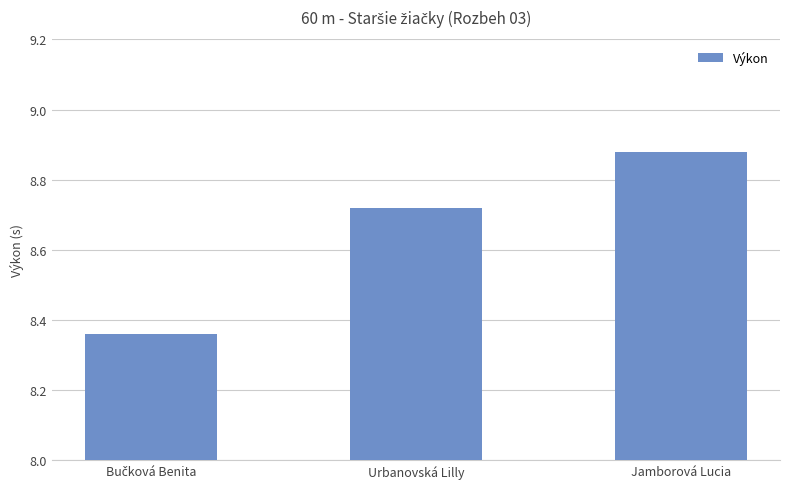

Does the chart contain stacked bars?

No